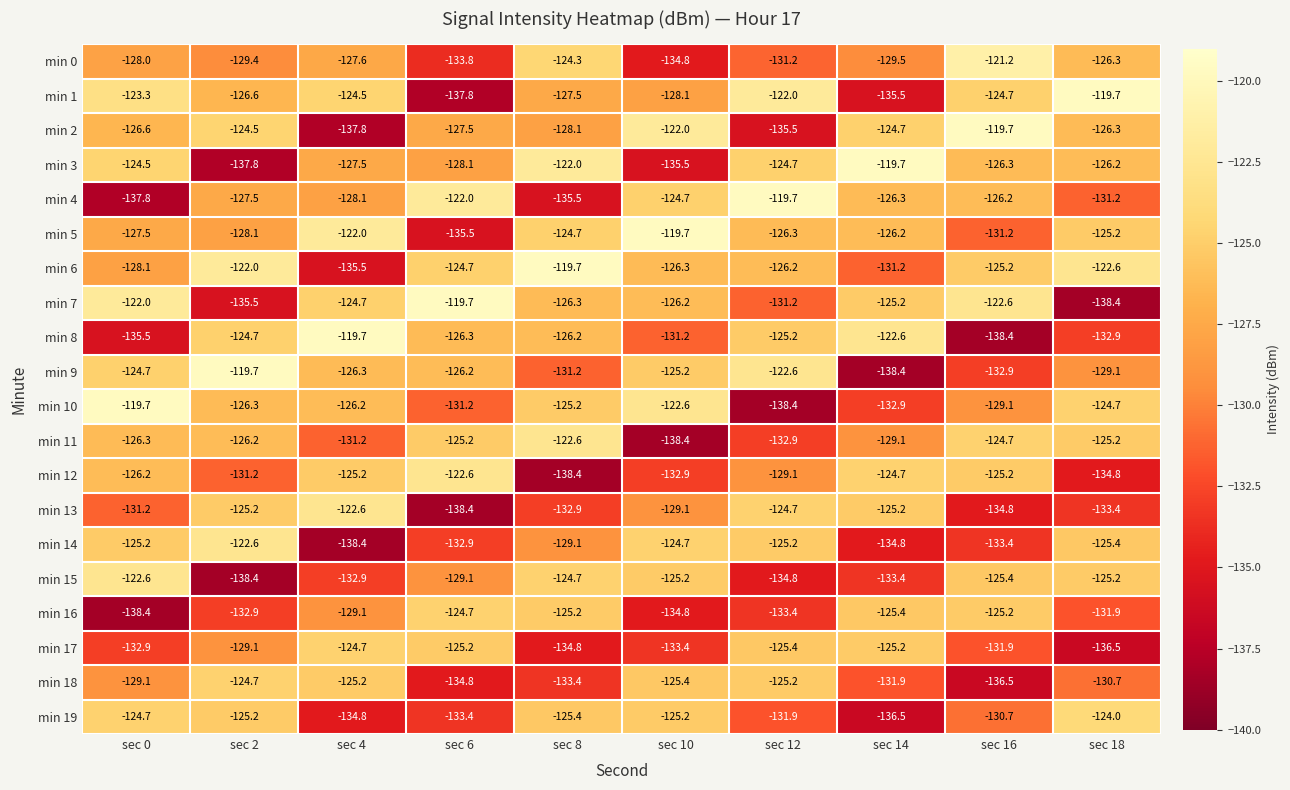

The value of min 3 at sec 4 is -206.6. True or false?

False